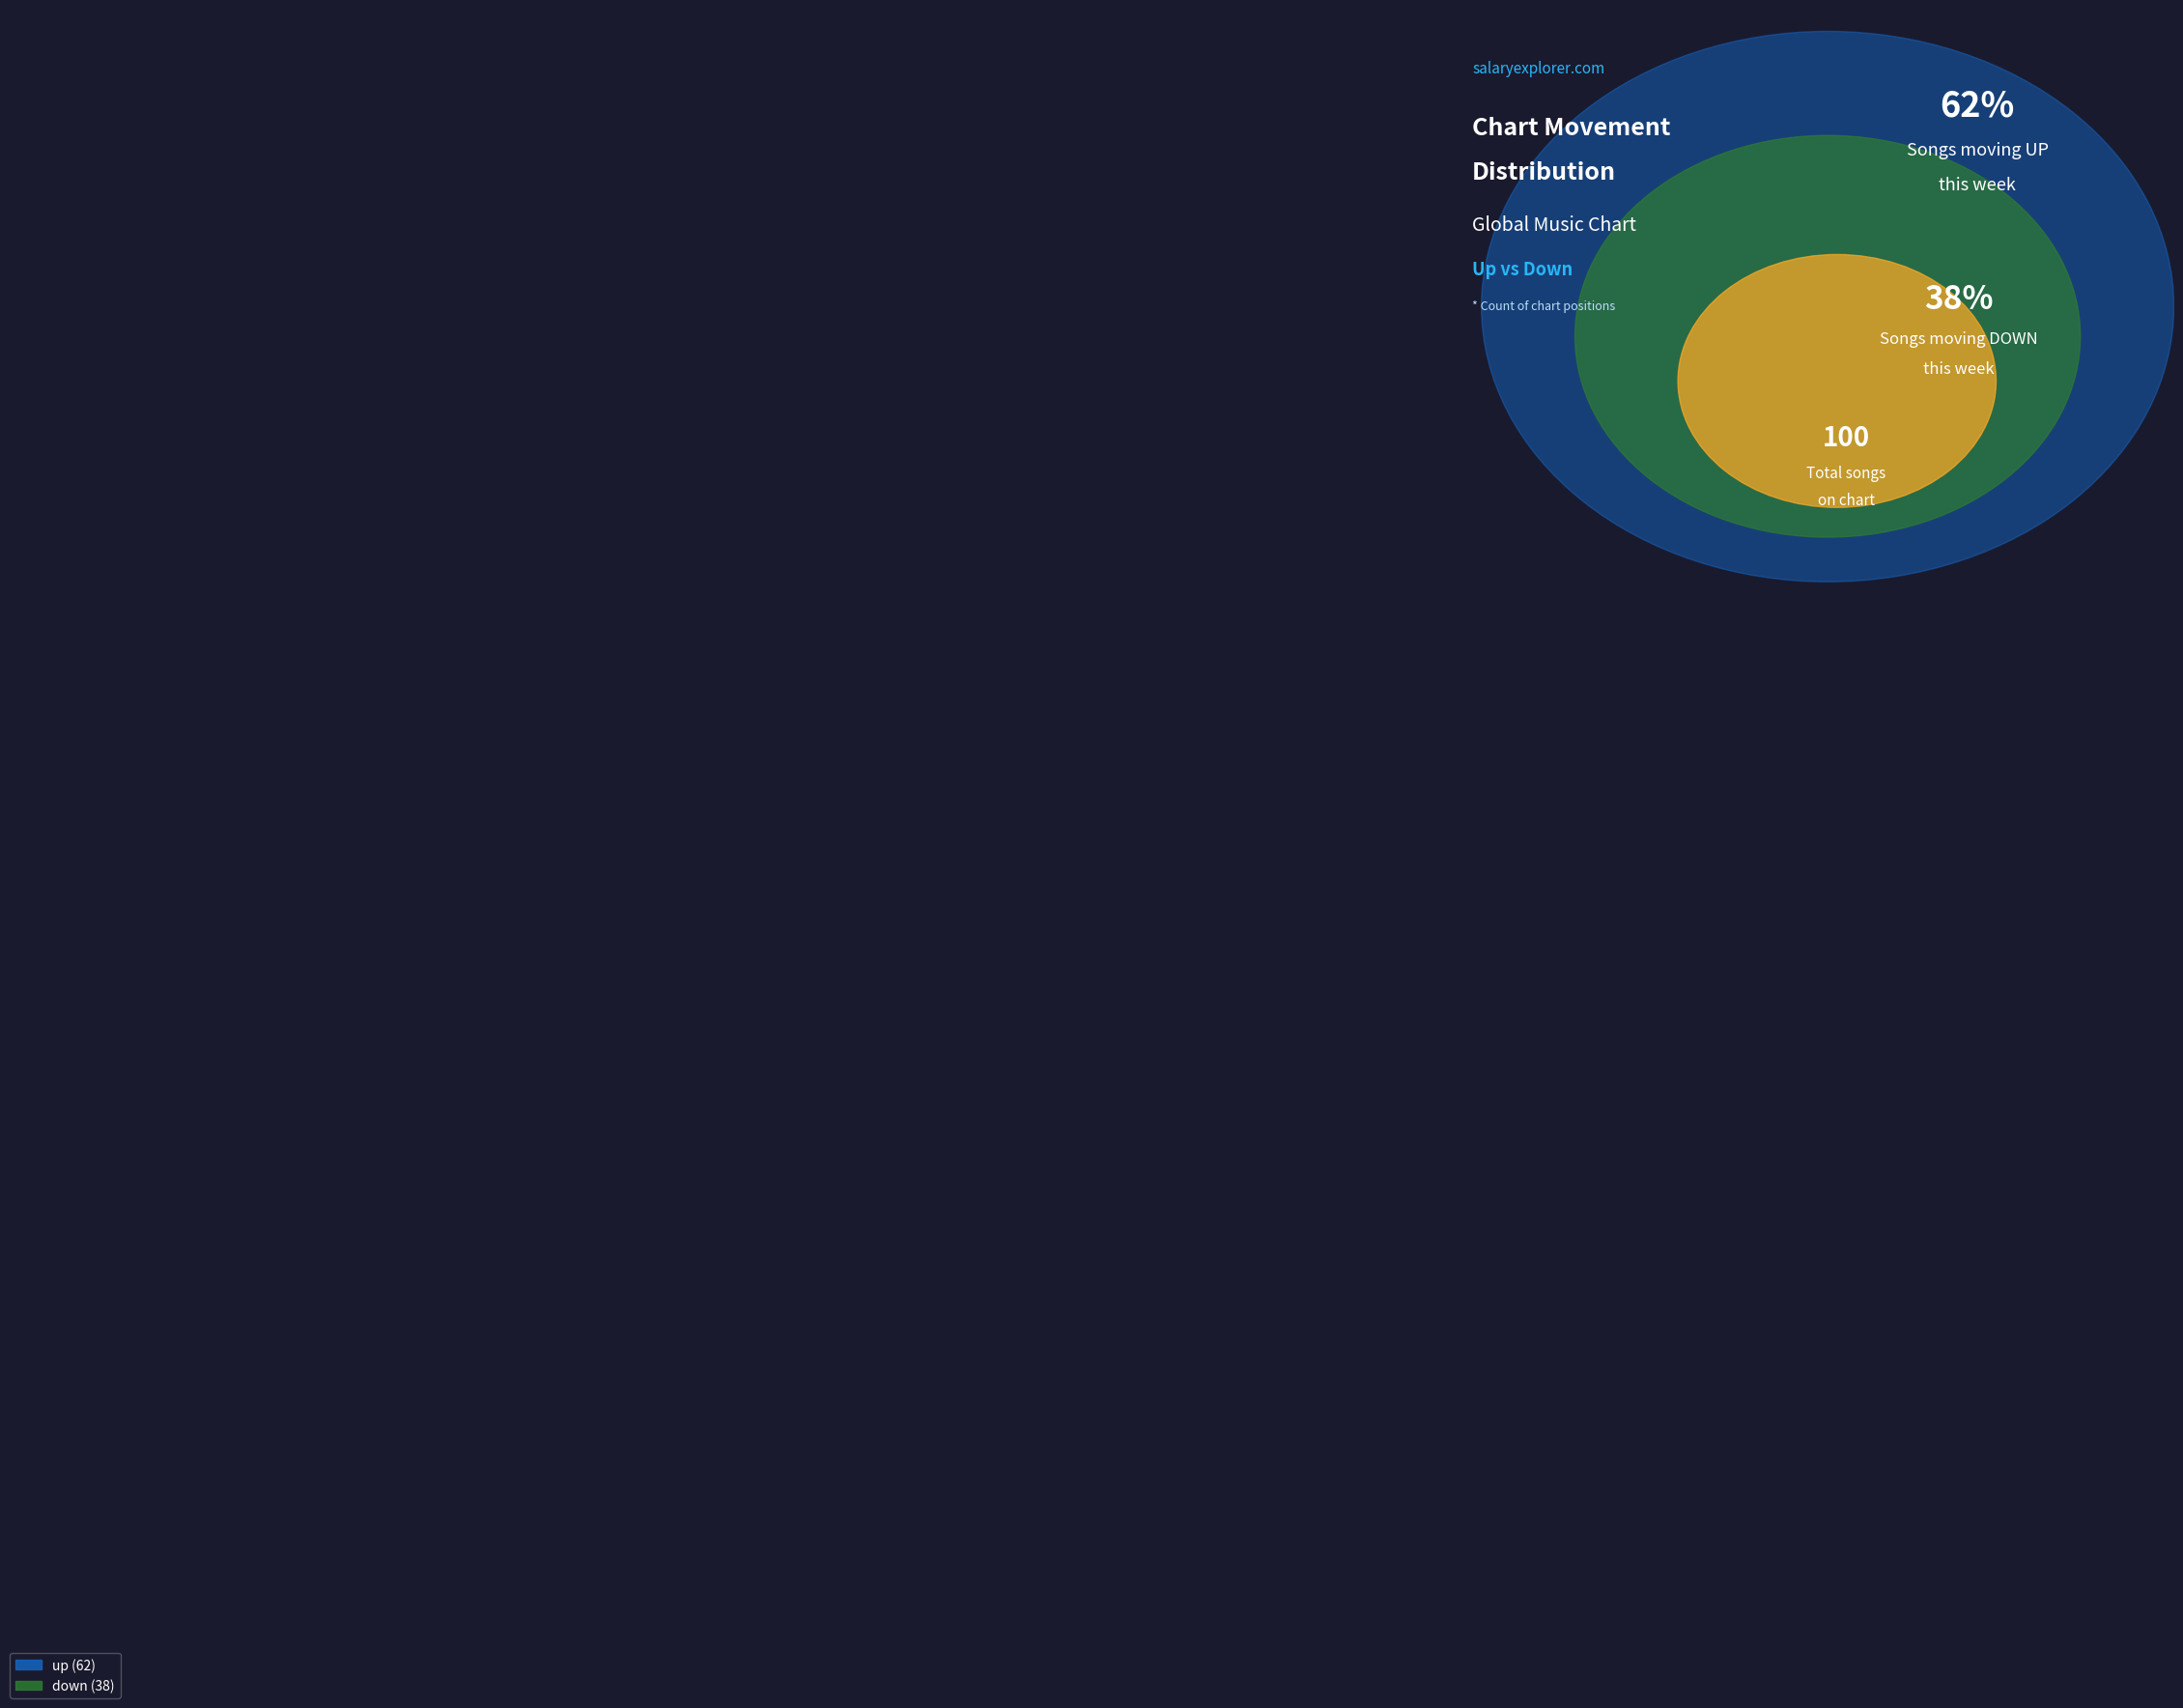

The up slice represents 62% of the pie. True or false?

True